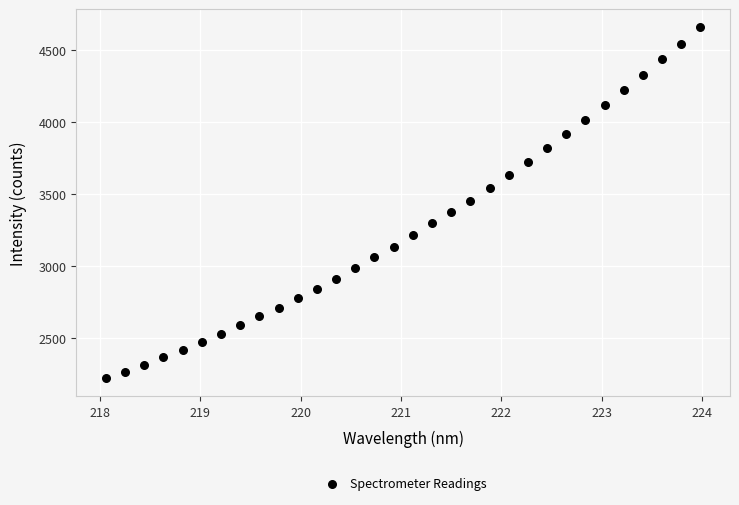

What is the range of Y values (max minus min)?

2444.6